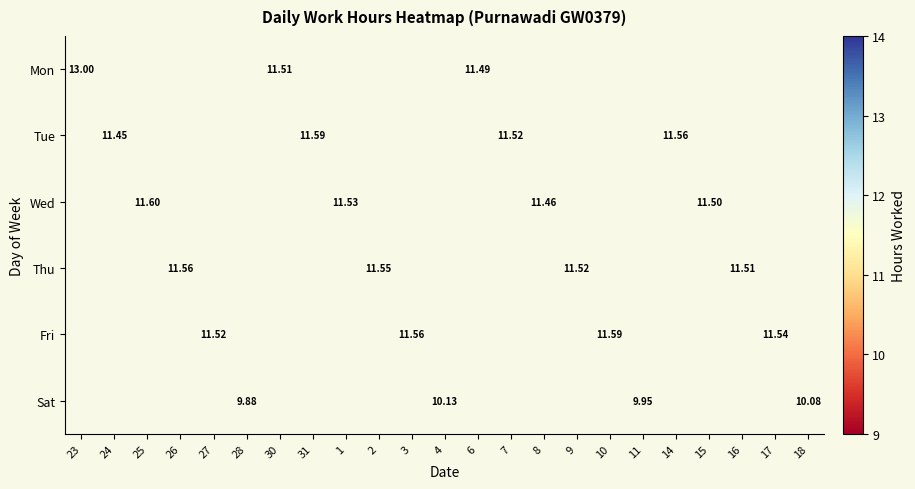

How many categories are shown in the chart?

23